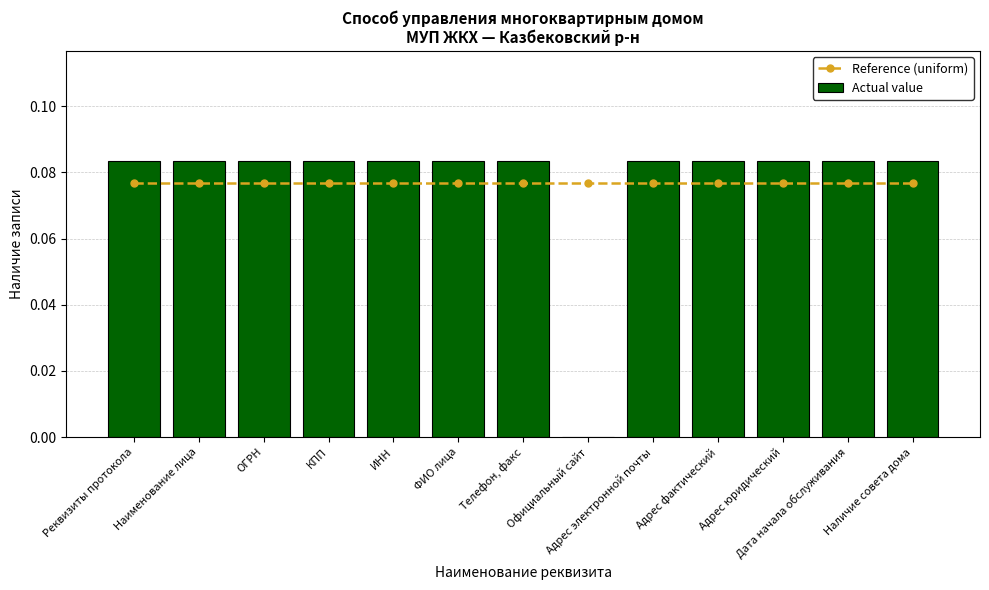

Which series has the widest spread of values?

Actual value